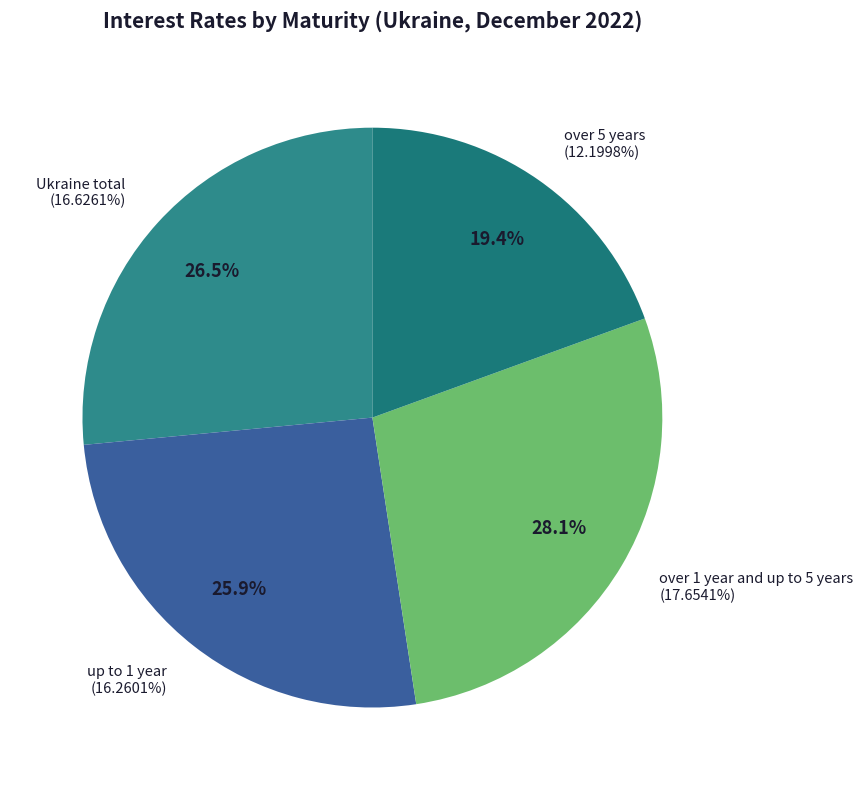

True or false: over 1 year and up to 5 years accounts for 36% of the total.

False